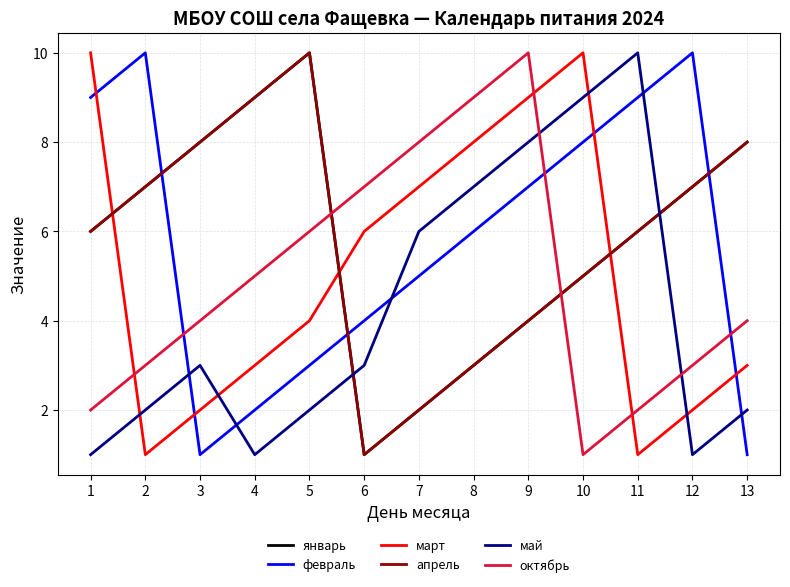

What is the difference between the maximum and minimum values in the март series?

9